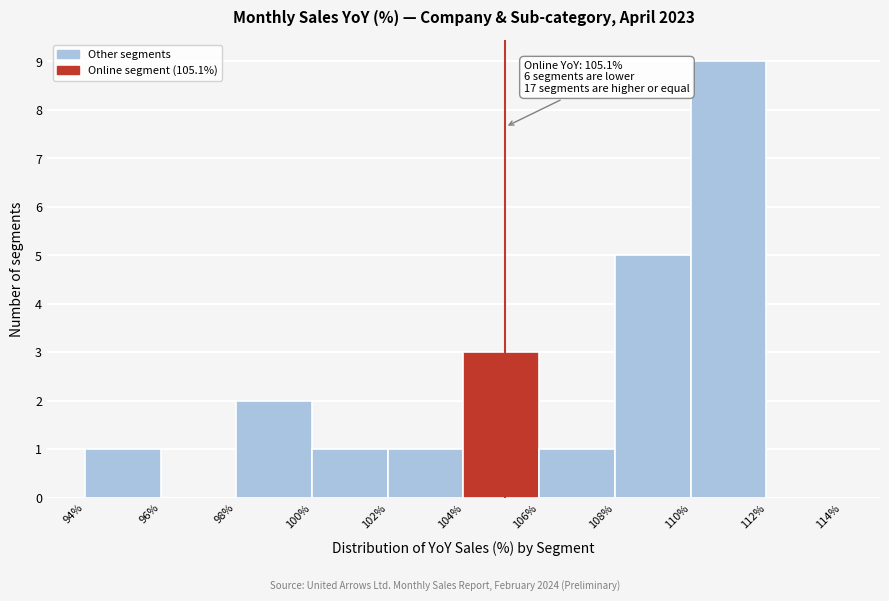

Over which range of the x-axis is the bar tallest?

110% to 112%